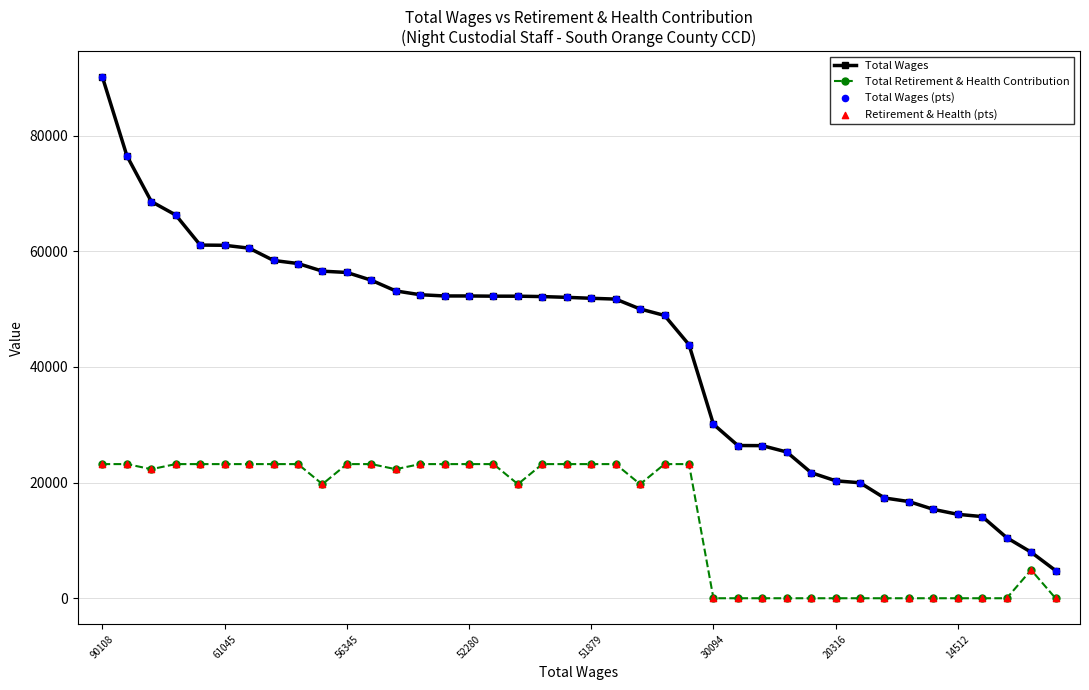

Which series has the largest total across all categories?

Total Wages